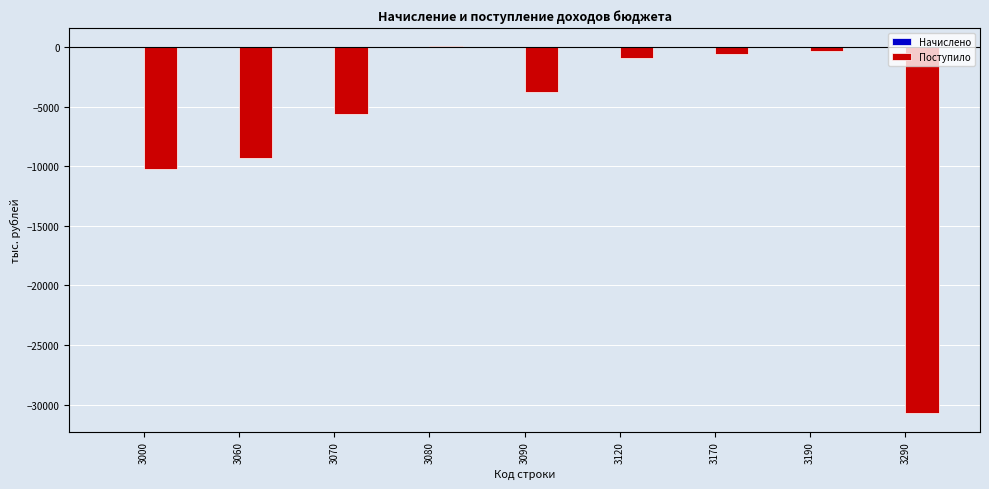

Between 3060 and 3070, which is larger?

3070